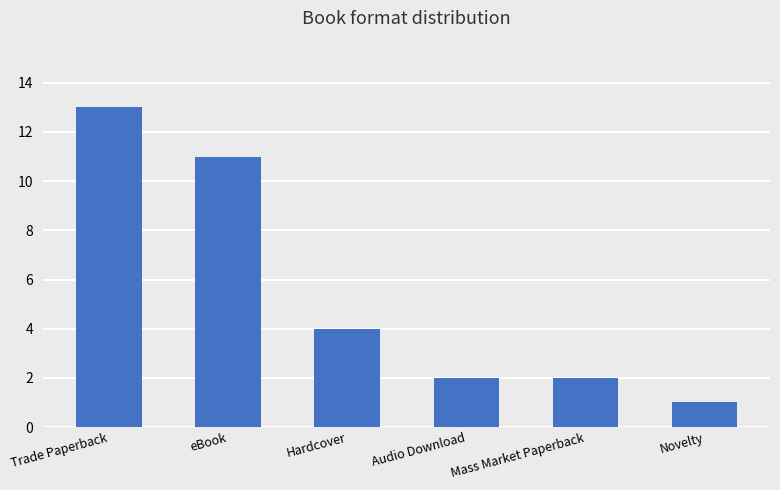

Reading left to right, what are all the values shown in this chart?

Trade Paperback=13	eBook=11	Hardcover=4	Audio Download=2	Mass Market Paperback=2	Novelty=1